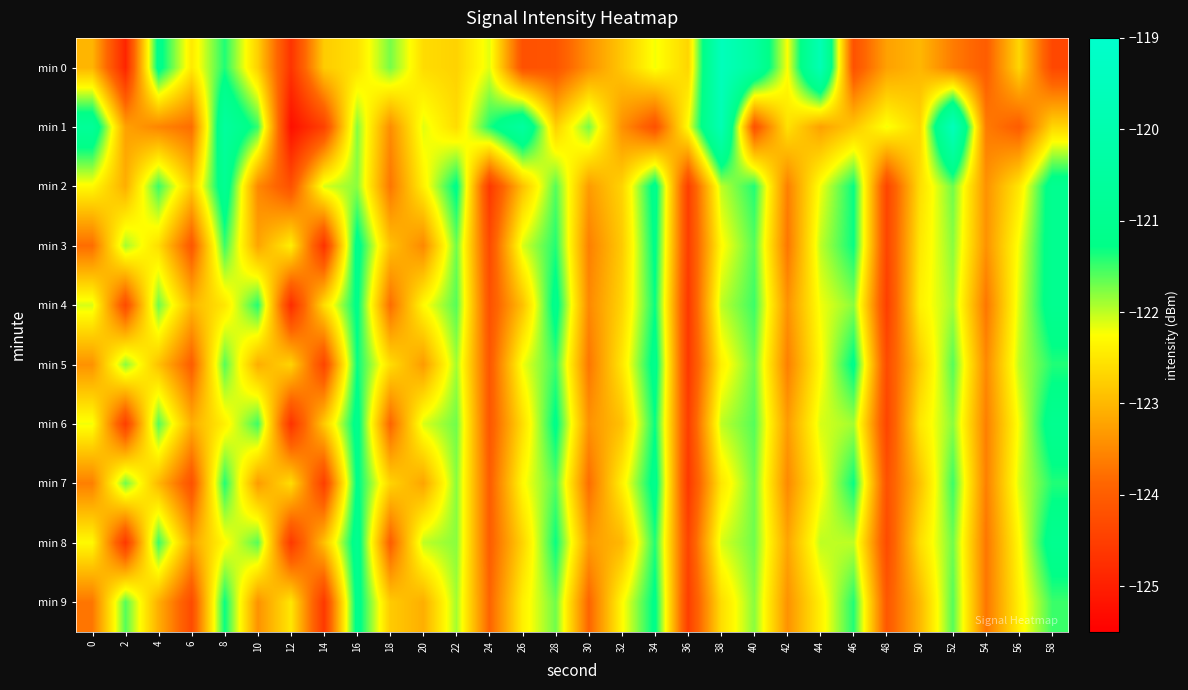

How many distinct data groups are displayed?

10